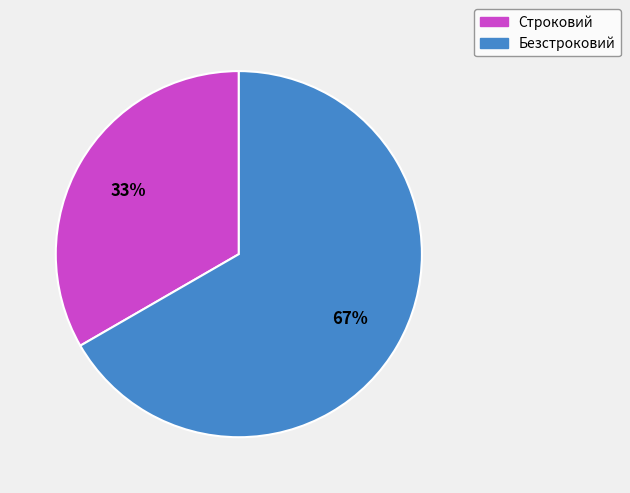

To the nearest percent, what percentage of the pie is Безстроковий?

67%